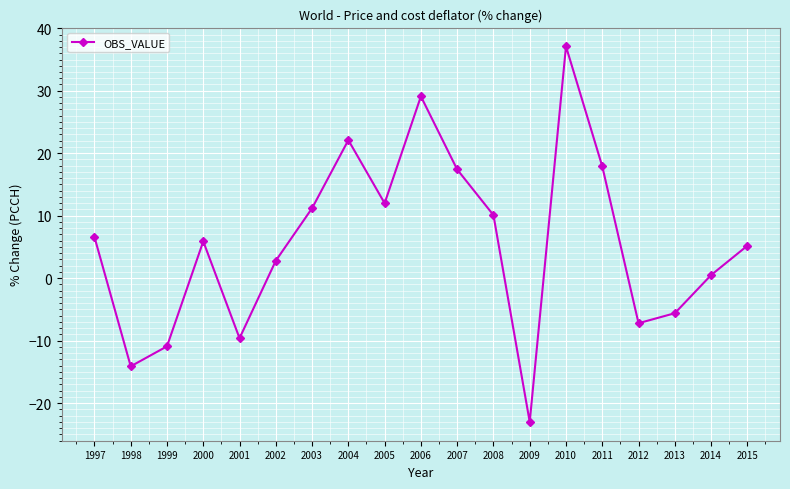

How many lines are shown in the chart?

1